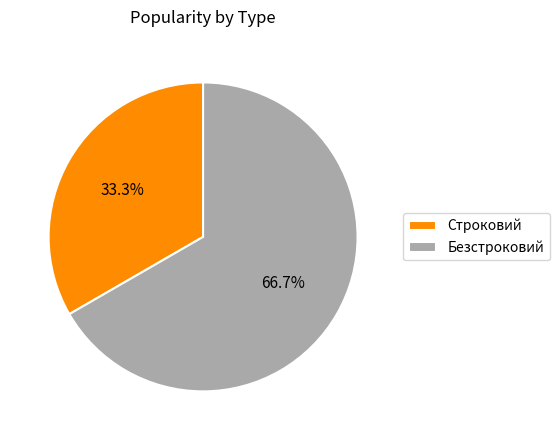

To the nearest percent, what percentage of the pie is Строковий?

33%